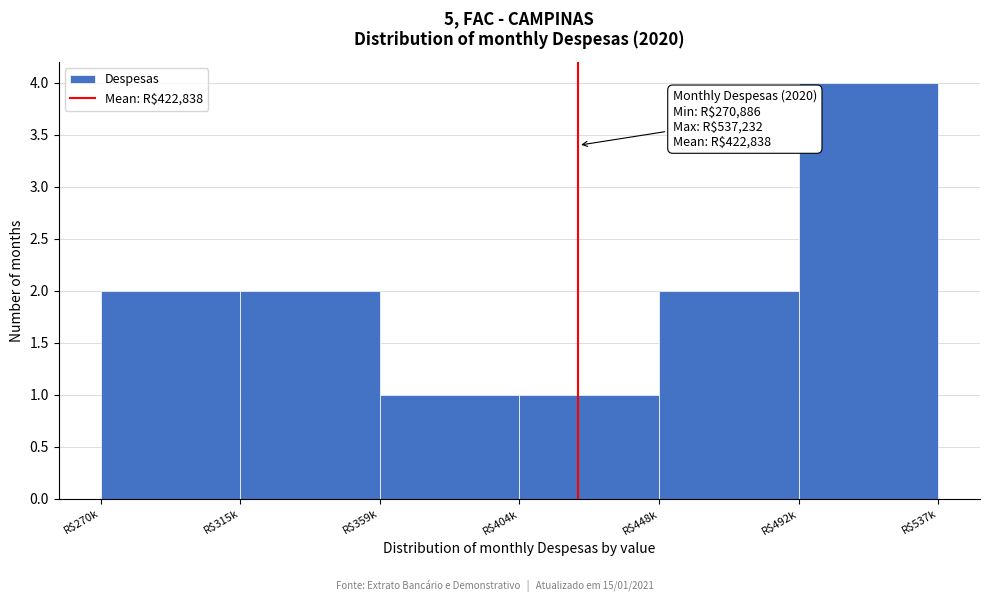

Reading left to right, extract all data points from this chart.

2	2	1	1	2	4